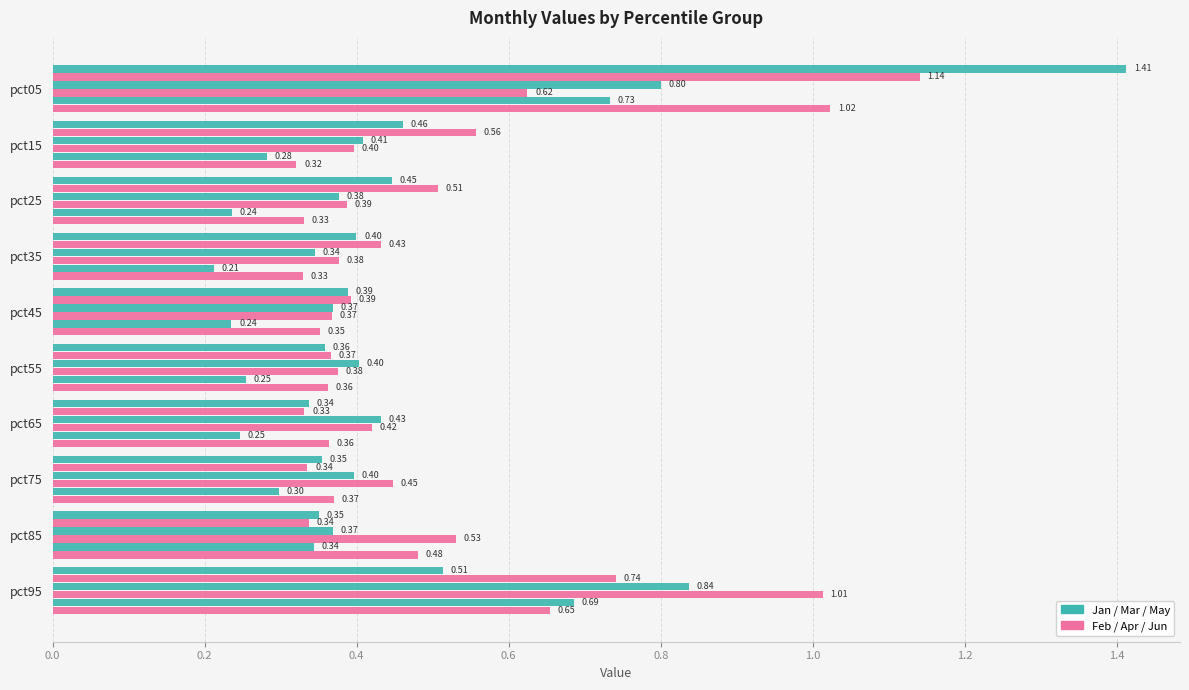

Count the number of data series in this chart.

6